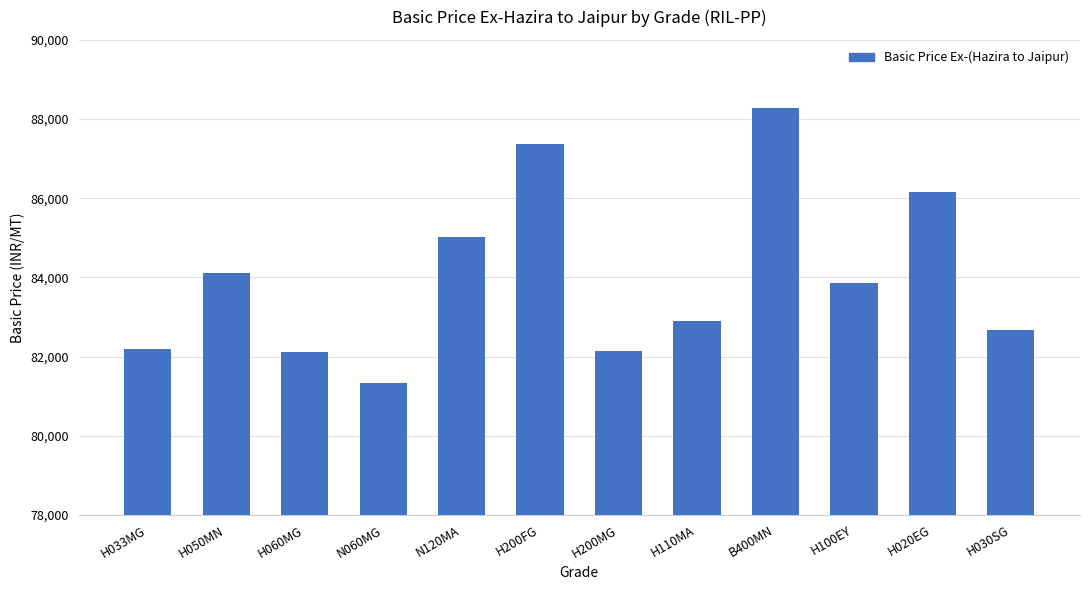

What is the difference between the second highest and second lowest values?

5240